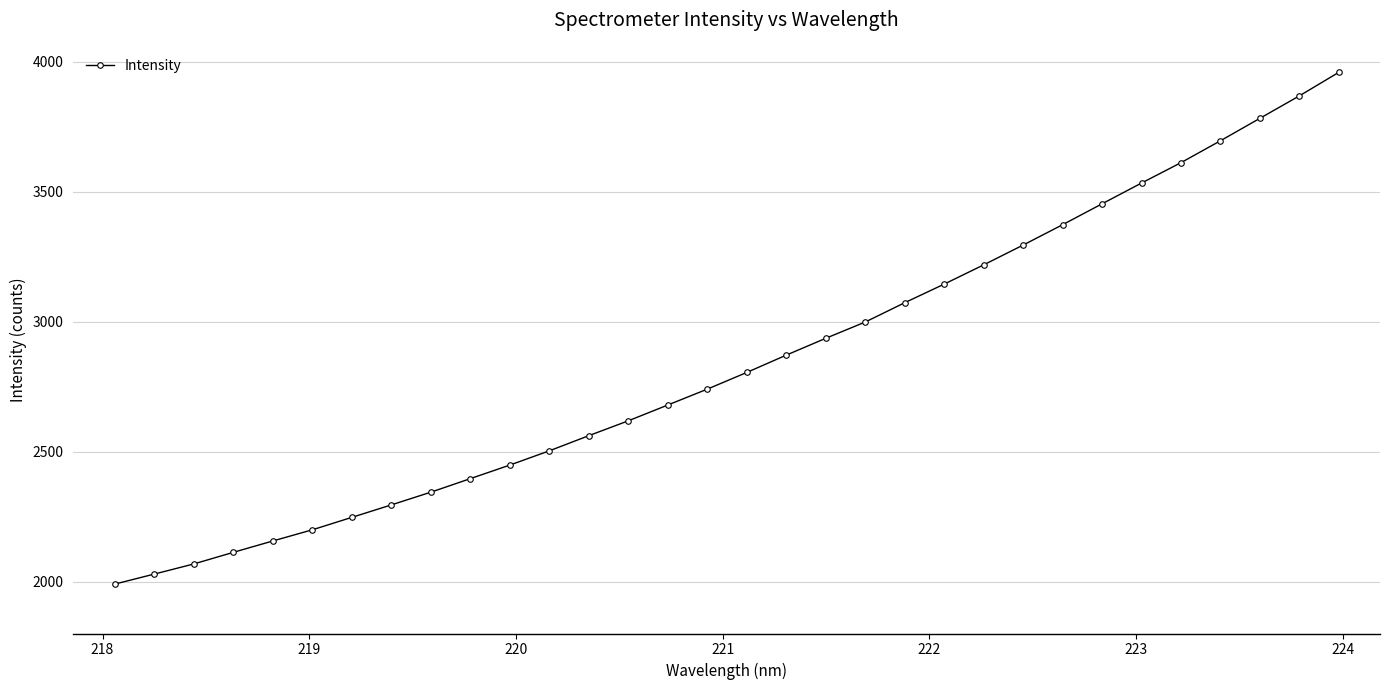

What is the difference between the second highest and minimum values?

1877.8